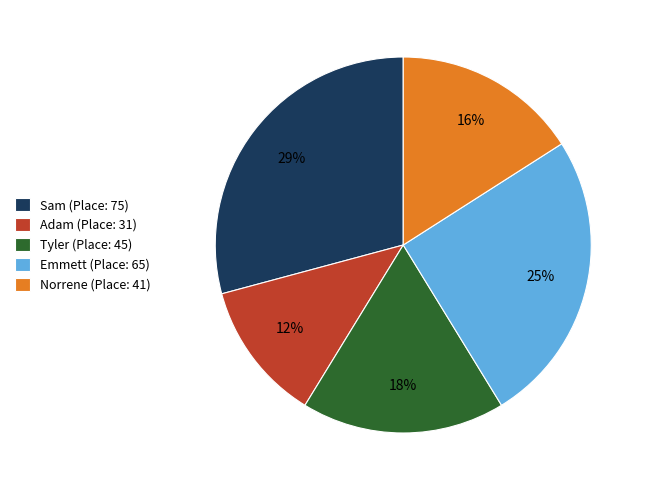

Which category has the biggest portion of the pie?

Sam